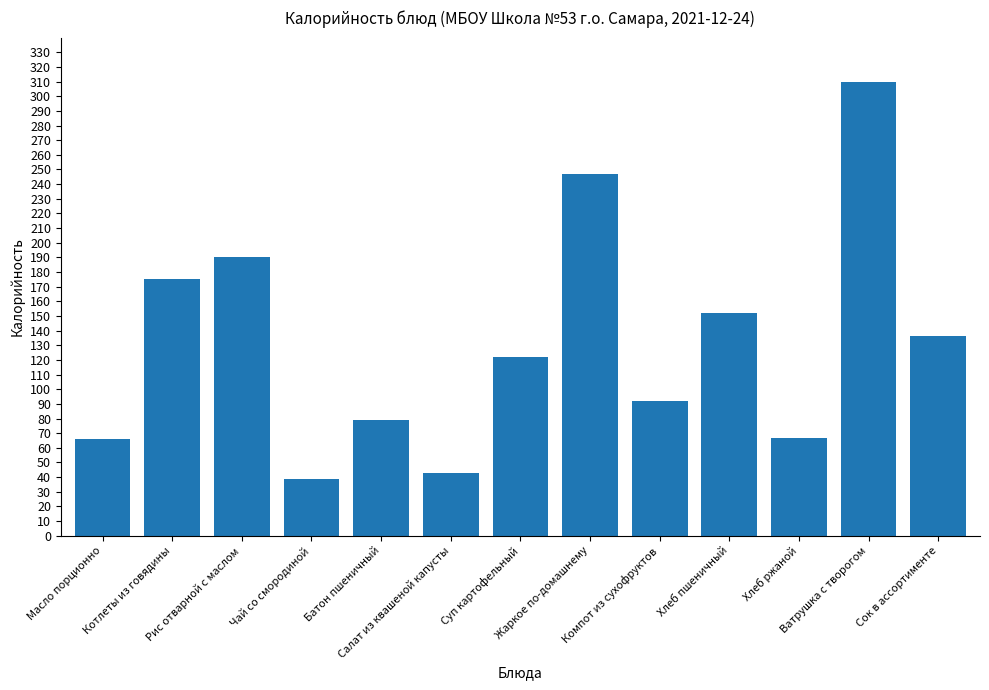

What is the difference between the maximum and minimum values?

271